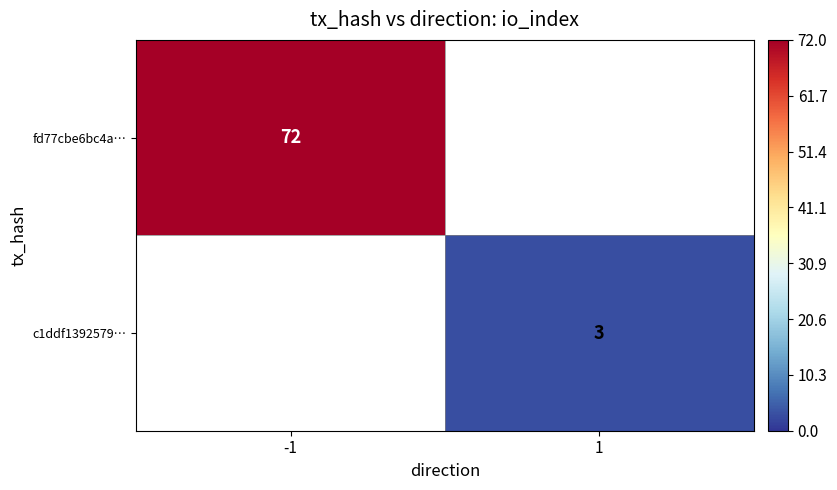

Is it true that c1ddf1392579… equals 3 at 1?

True